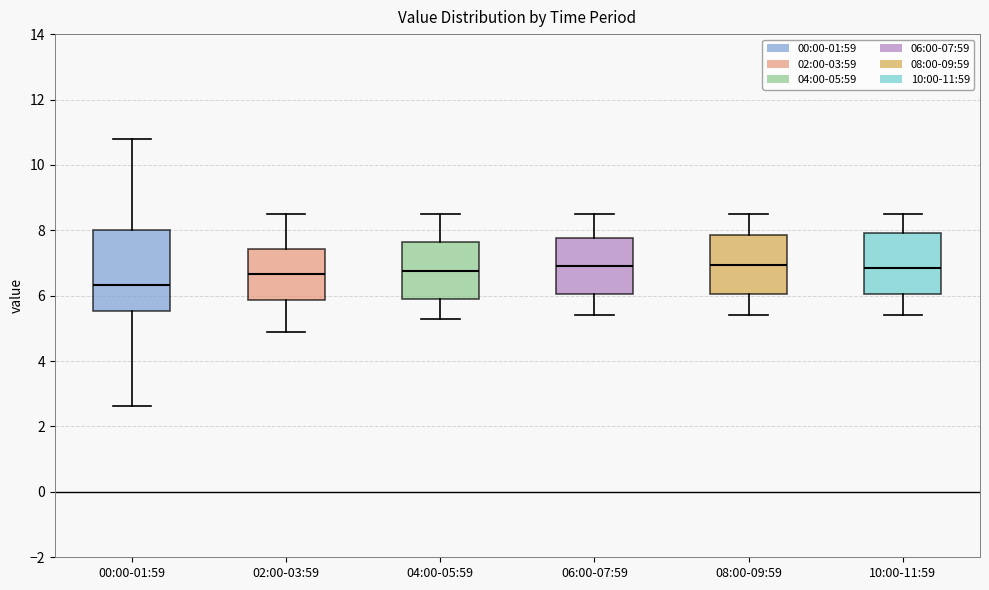

Reading left to right, read every box against the y-axis: the position of its median line, the range the box covers, and the ends of its whiskers. The values are not printed on the chart, so give them approximately, as read against the axis.

00:00-01:59: median 6.4, box 5.6 to 8.0, whiskers 2.6 to 10.8
02:00-03:59: median 6.6, box 5.8 to 7.4, whiskers 5.0 to 8.6
04:00-05:59: median 6.8, box 6.0 to 7.6, whiskers 5.4 to 8.6
06:00-07:59: median 7.0, box 6.0 to 7.8, whiskers 5.4 to 8.6
08:00-09:59: median 7.0, box 6.0 to 7.8, whiskers 5.4 to 8.6
10:00-11:59: median 6.8, box 6.0 to 8.0, whiskers 5.4 to 8.6